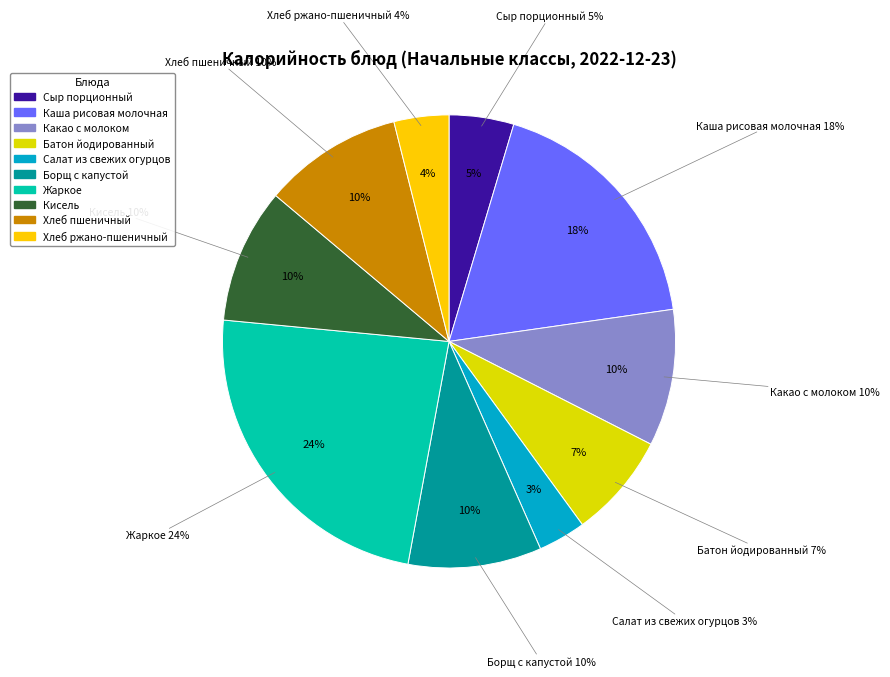

To the nearest percent, what percentage of the pie is Сыр порционный?

5%